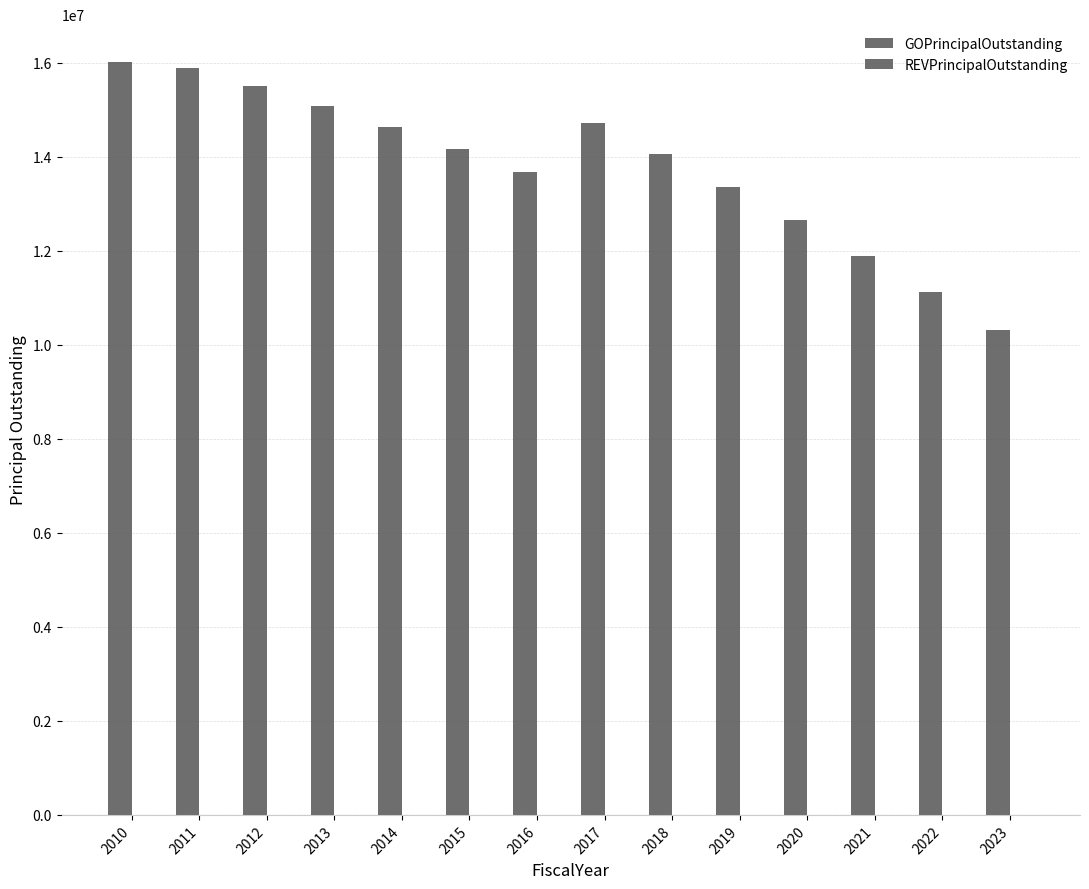

How many values are below 14175000?

7